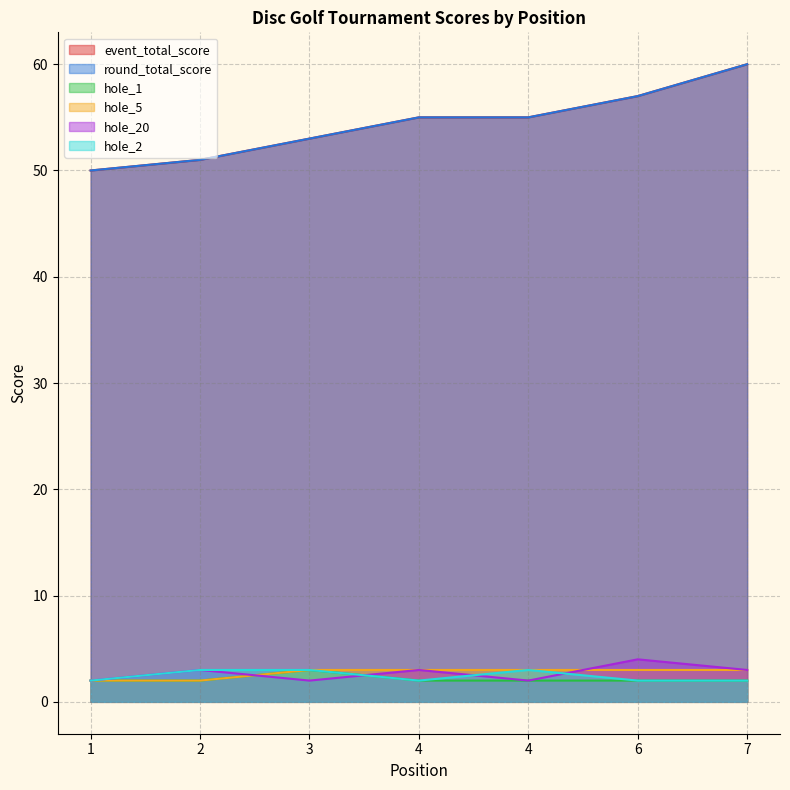

Rank the series at 6 from highest to lowest value.

event_total_score, round_total_score, hole_20, hole_5, hole_1, hole_2